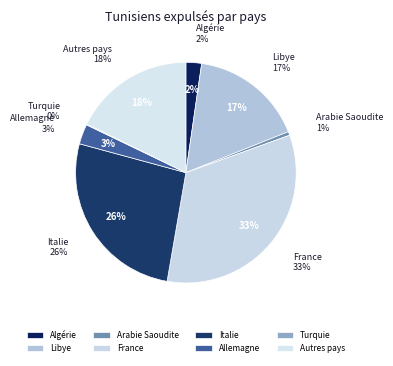

Which slice is the smallest?

Turquie